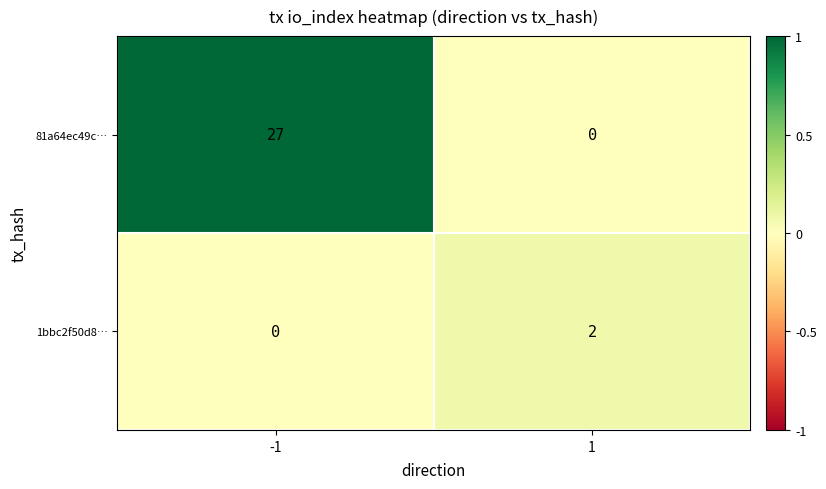

How many positive values does the 81a64ec49c… series have?

1